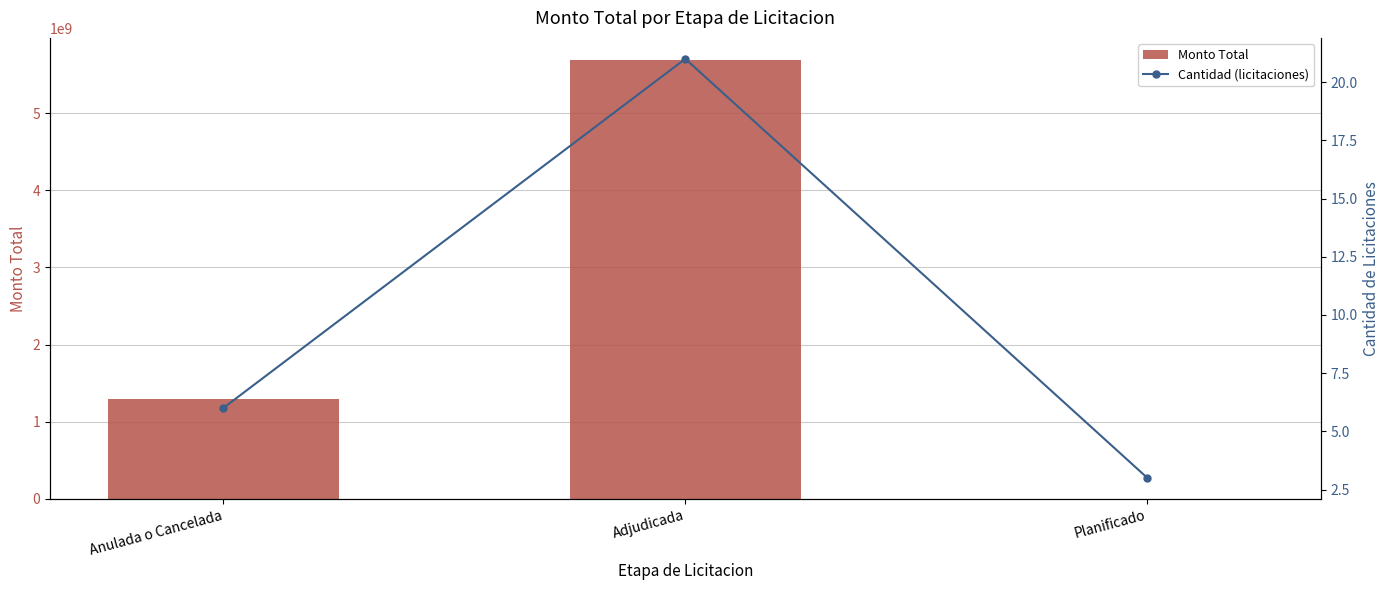

Are the bars grouped side by side (vs. stacked)?

Yes